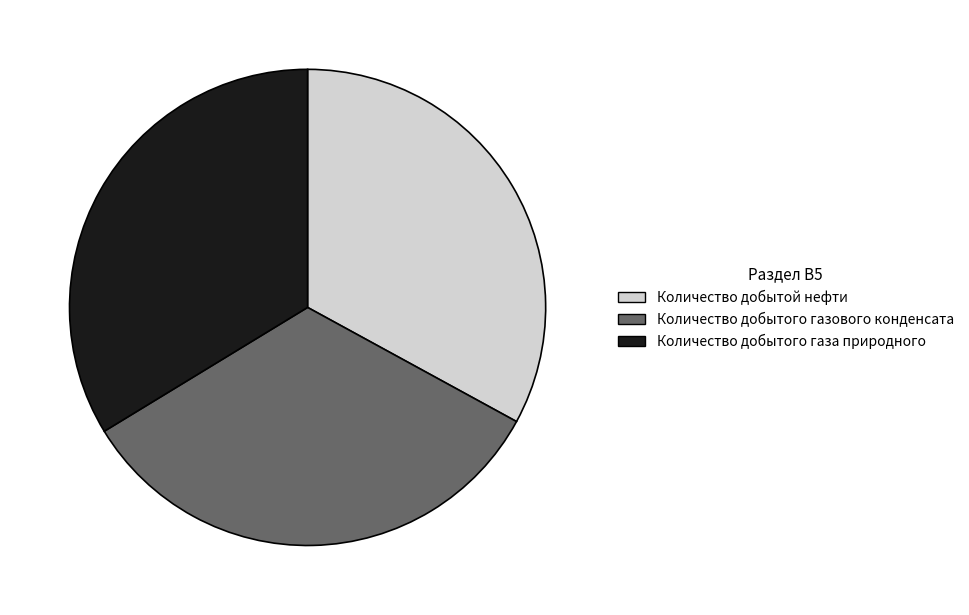

Is the sum of Количество добытого газа природного and Количество добытой нефти greater than half?

Yes